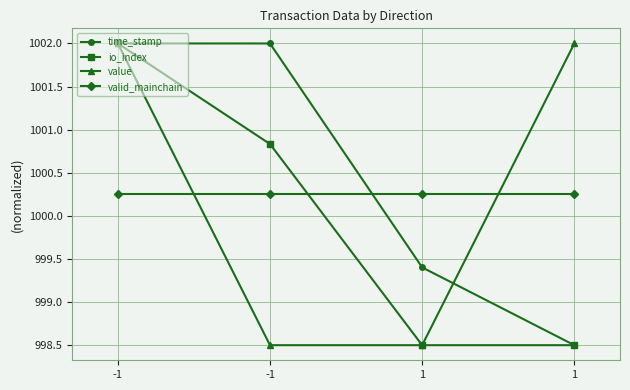

How many series are shown in this chart?

4